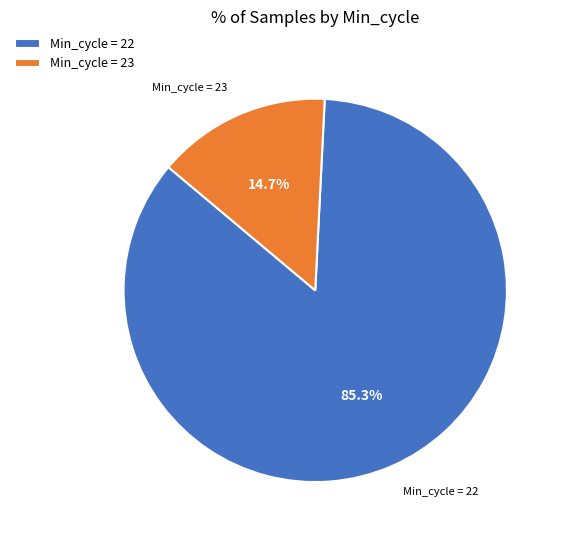

Which has a higher value, Min_cycle = 23 or Min_cycle = 22?

Min_cycle = 22